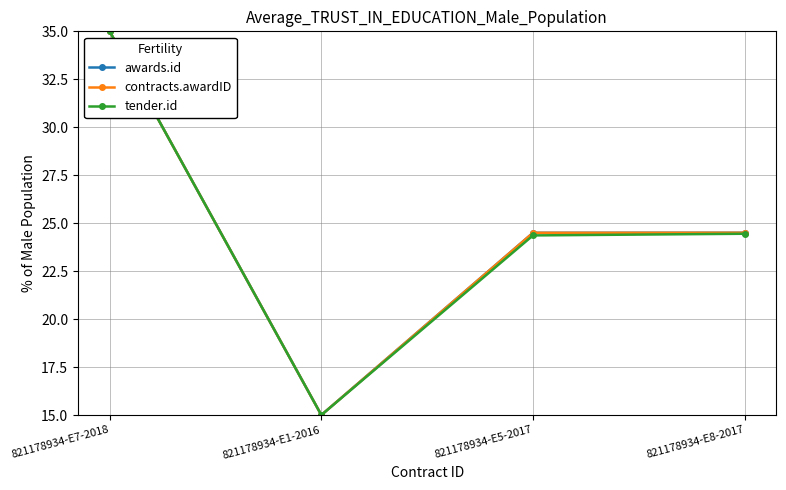

Rank the series by their maximum value, from lowest to highest.

awards.id, contracts.awardID, tender.id